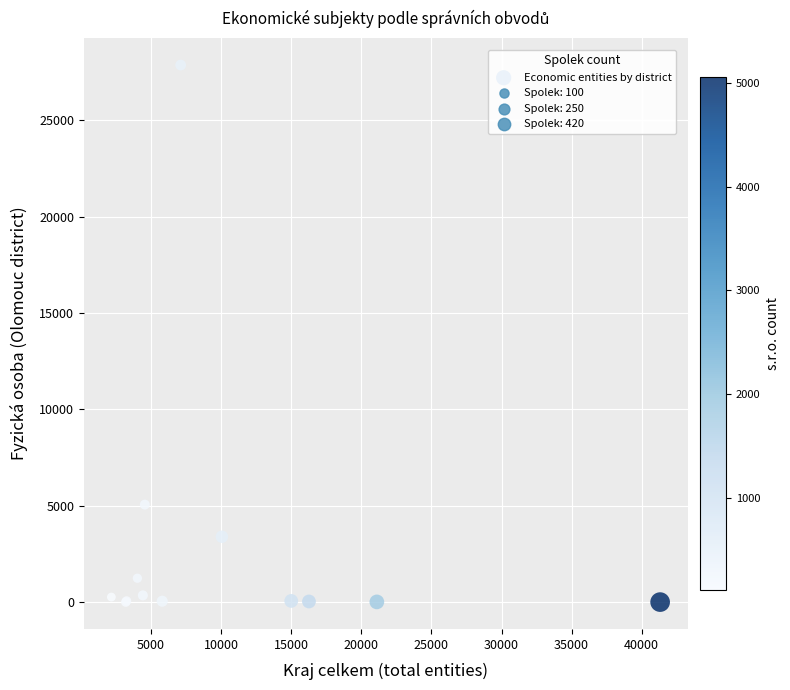

What Y value in the scatter plot is closest to 13934?

5059